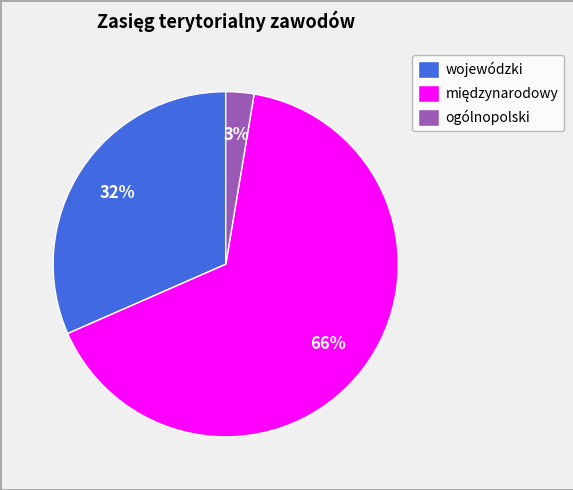

Is it true that ogólnopolski is 3% of the pie?

True